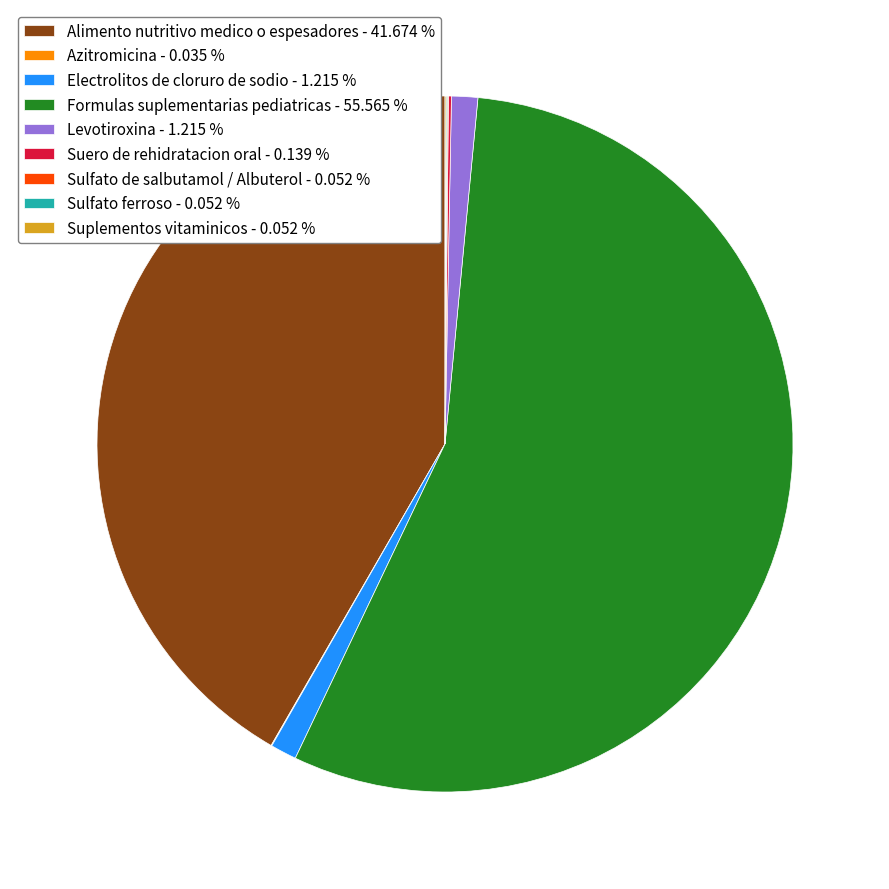

Does any single category account for the majority?

Yes